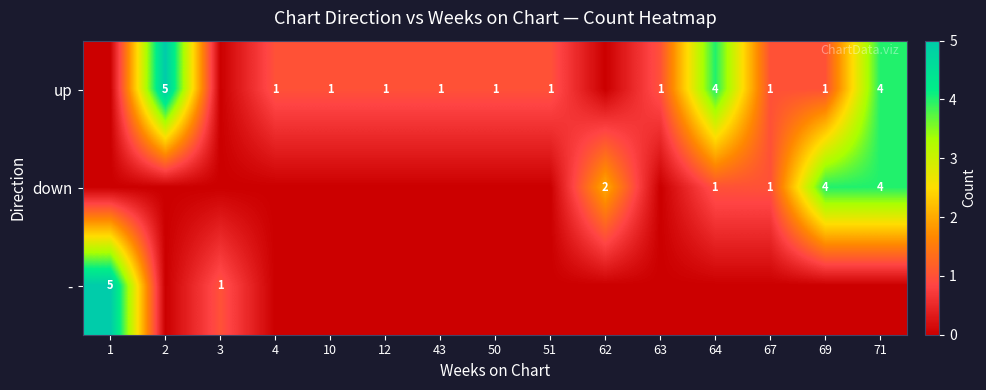

What is the sum of the up values at 2 and 64?

9